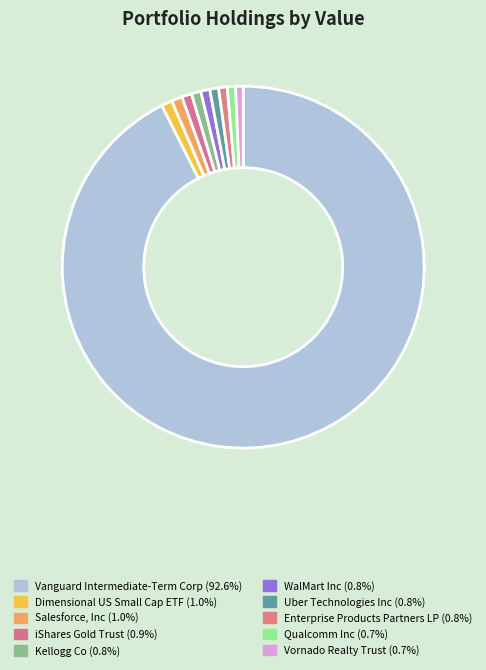

How many slices are in this pie chart?

10